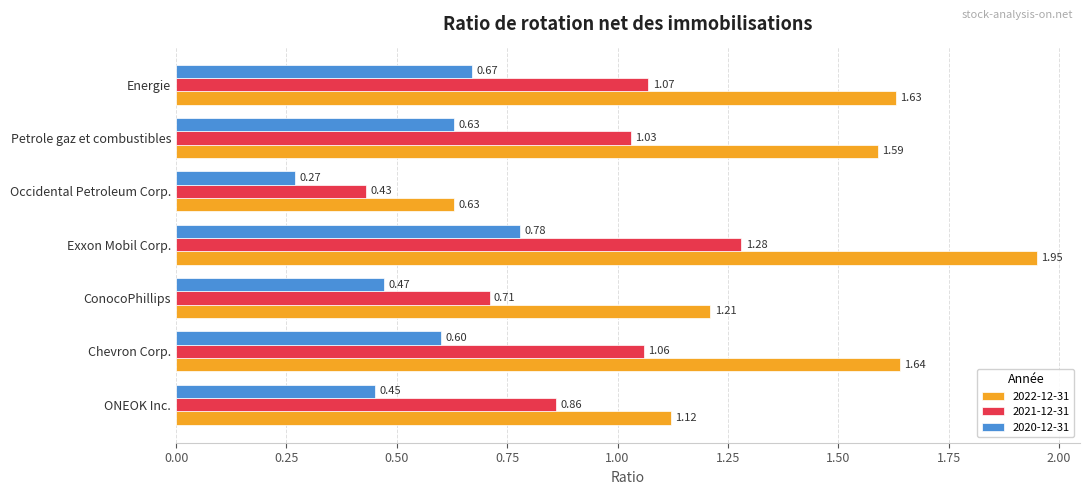

Which series has the widest spread of values?

2022-12-31